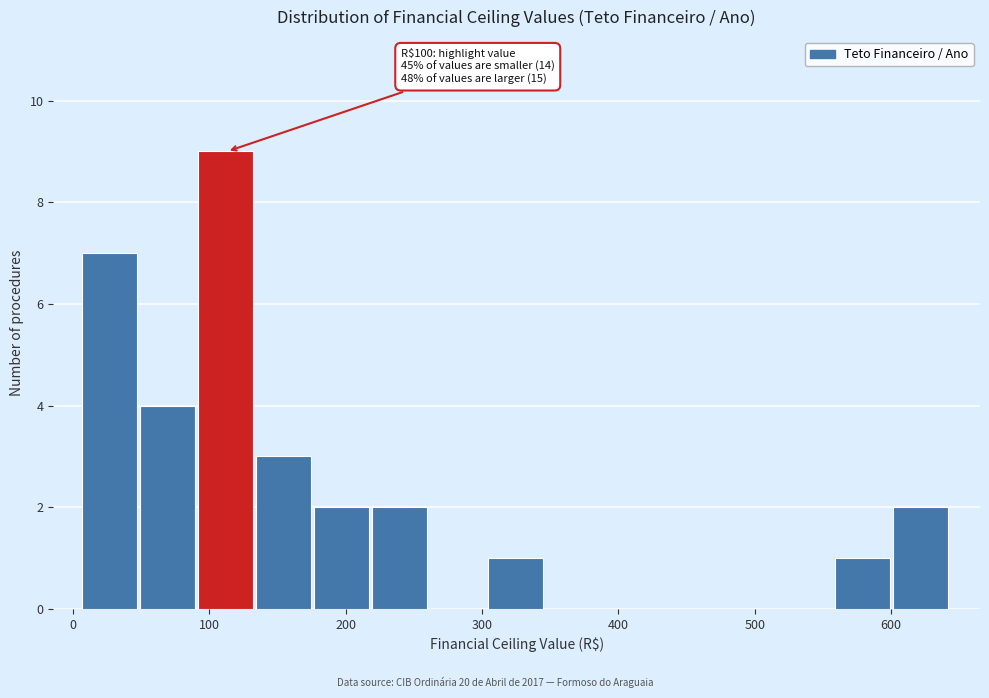

Which range on the x-axis has the tallest bar?

90 to 130